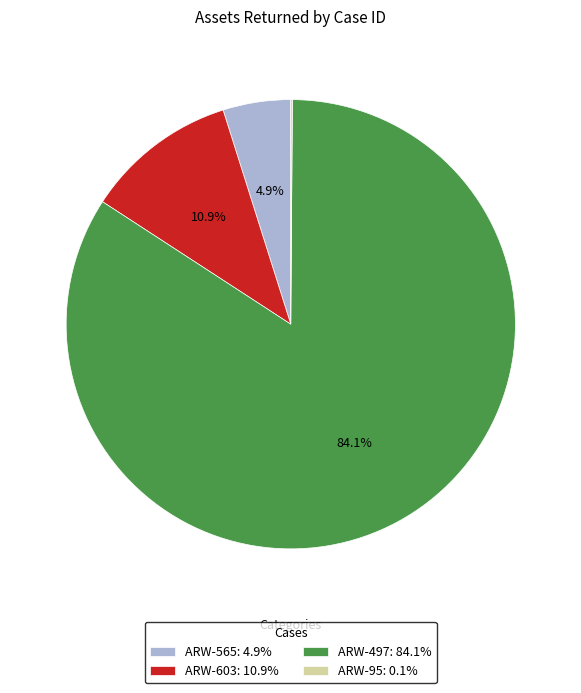

Does any single category account for the majority?

Yes